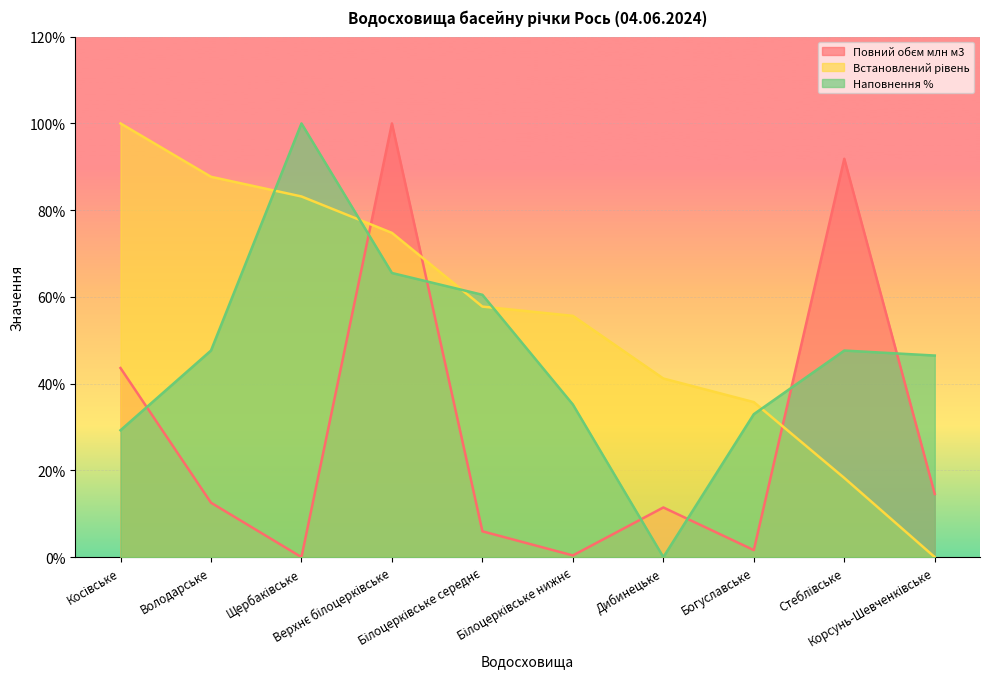

What is the highest value of the Встановлений рівень series?

100.0